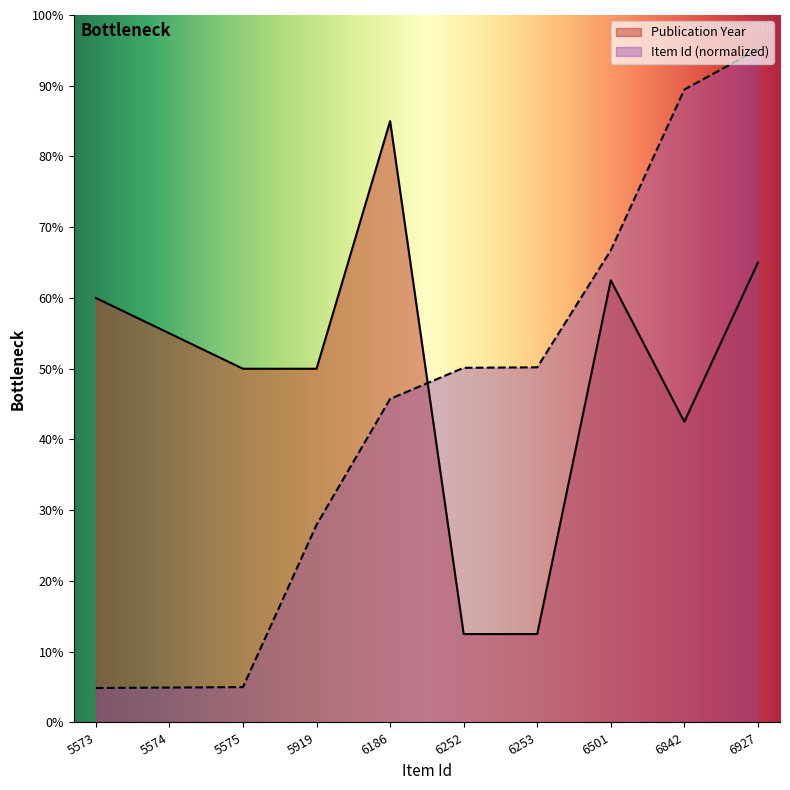

At which label does Publication Year first exceed 55?

5573